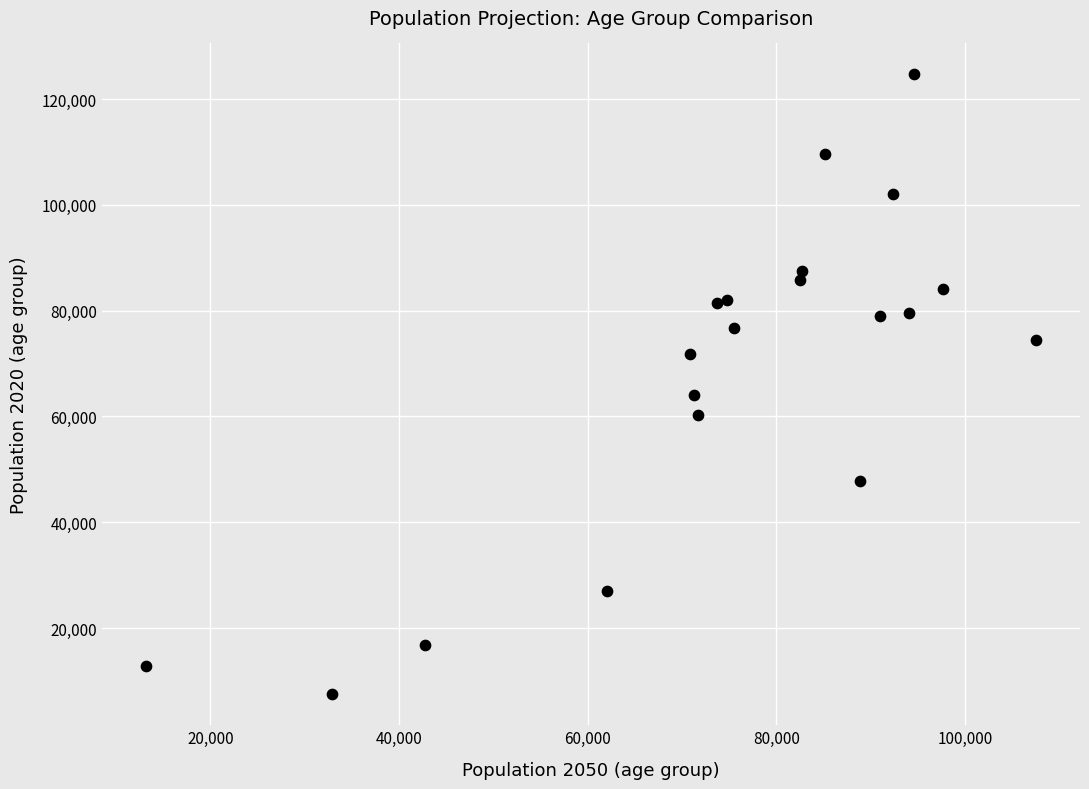

What Y value in the scatter plot is closest to 66079?

64123